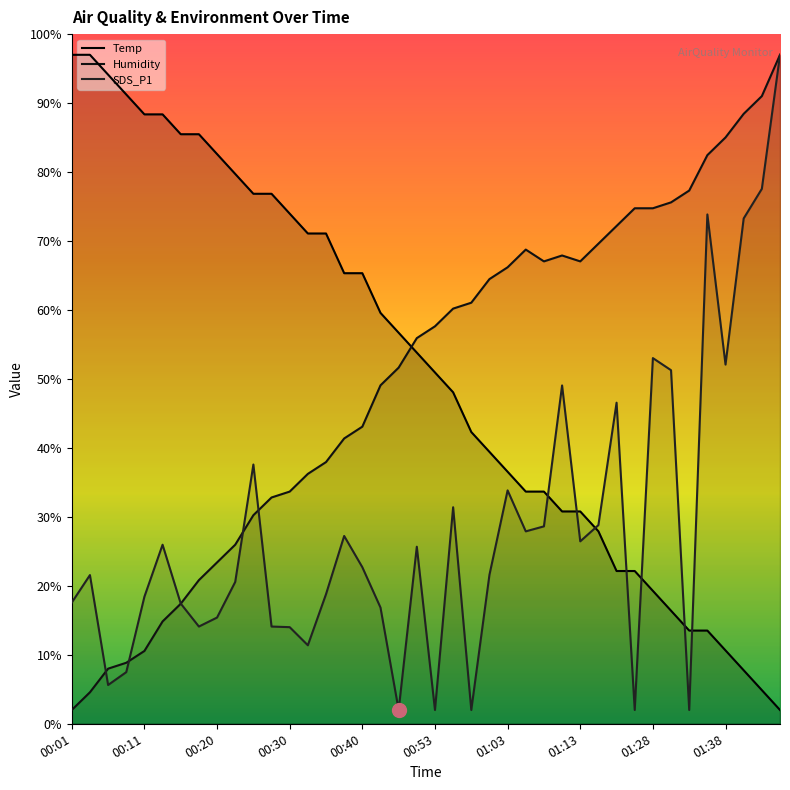

What is the minimum value for Temp?

2.0